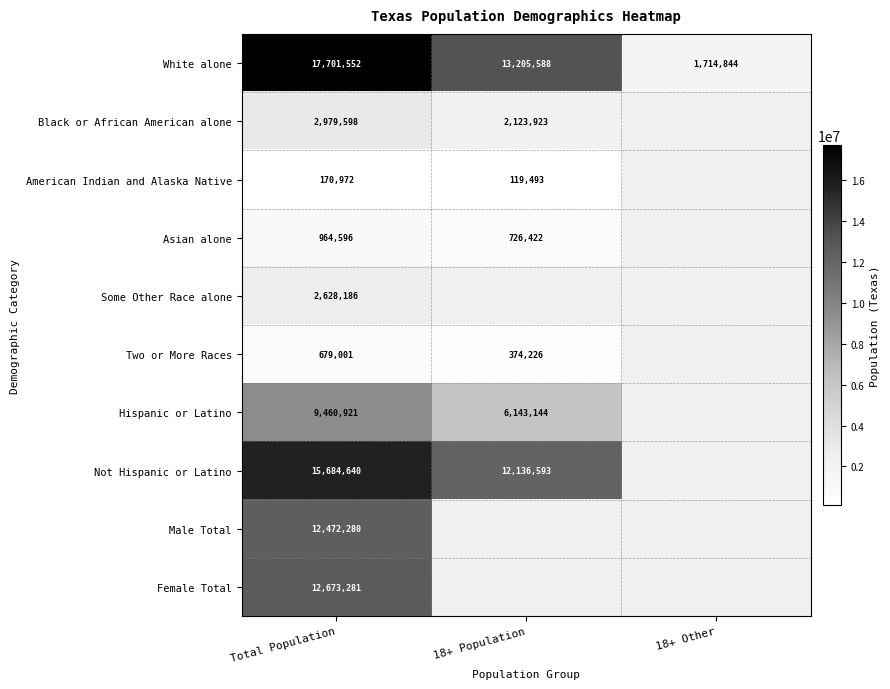

At which label does White alone first exceed 13205588?

Total Population